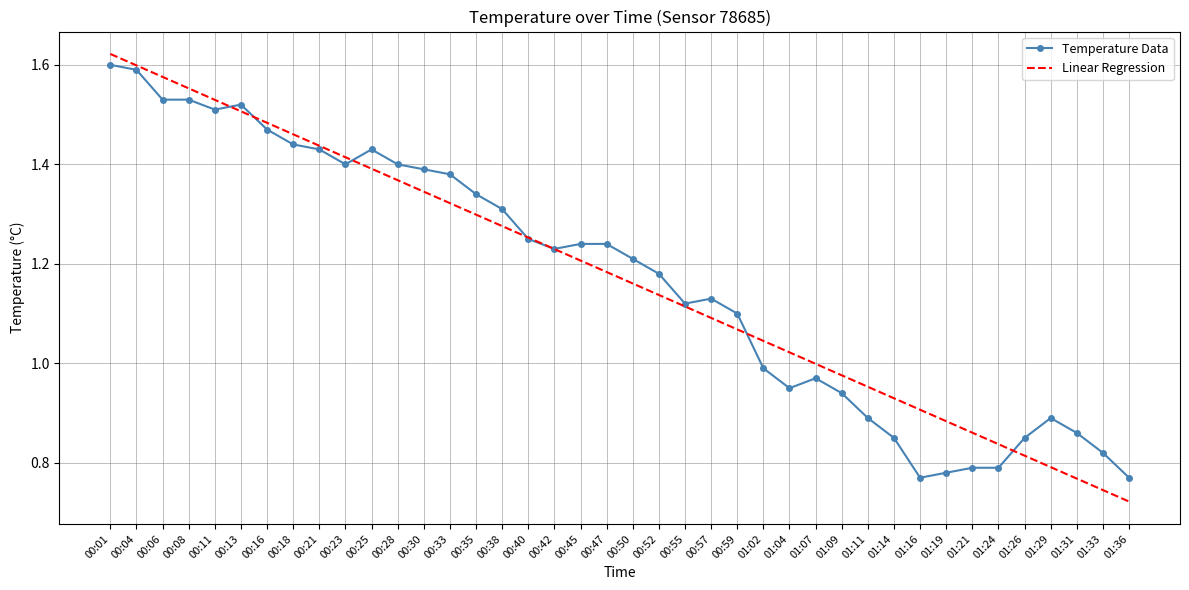

Which series ends up on top after the final intersection of Temperature Data and Linear Regression?

Temperature Data